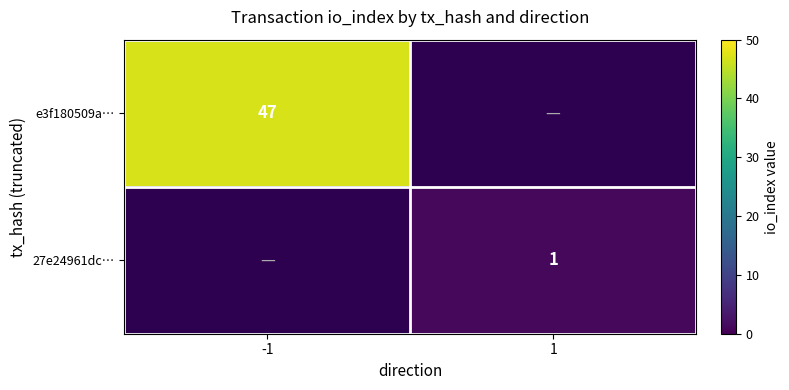

Is the value of 27e24961dc… at 1 greater than the value of e3f180509a… at -1?

No